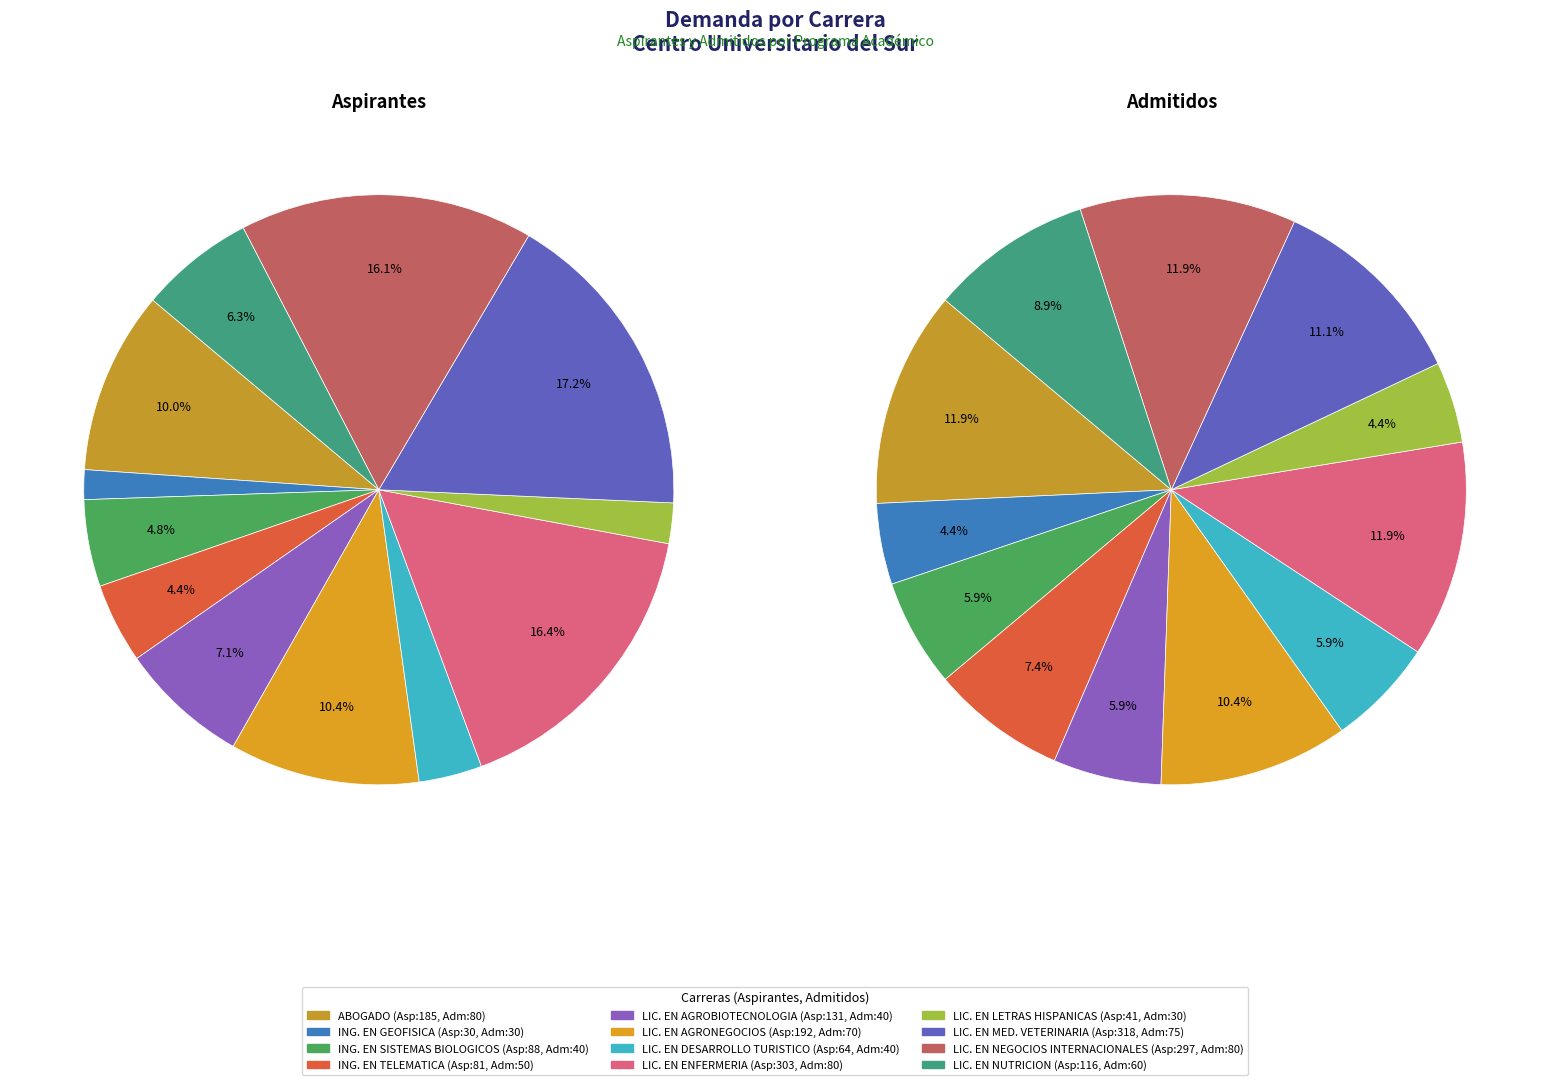

What is the total percentage of 7 and 11?

22.7%